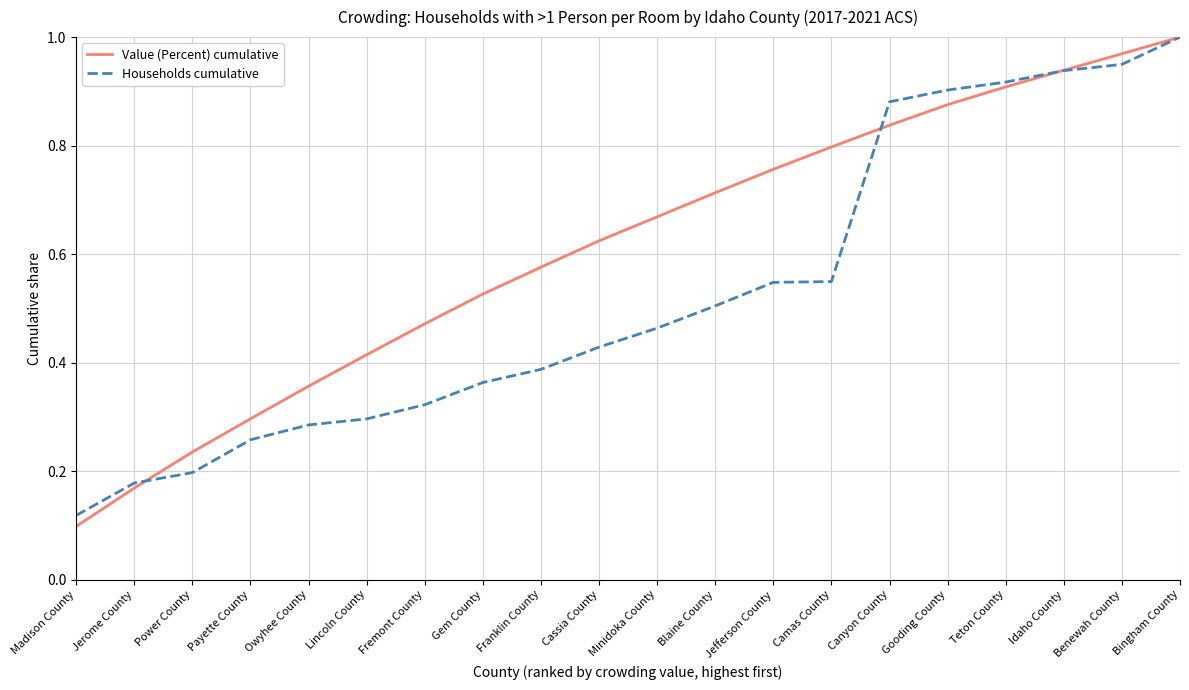

Does the chart display data point markers on the line(s)?

No